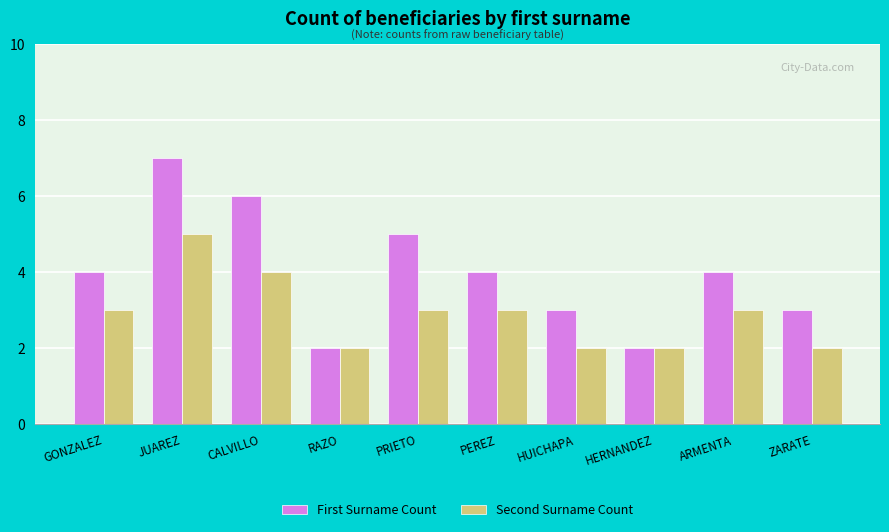

What is the maximum value shown in the chart?

7